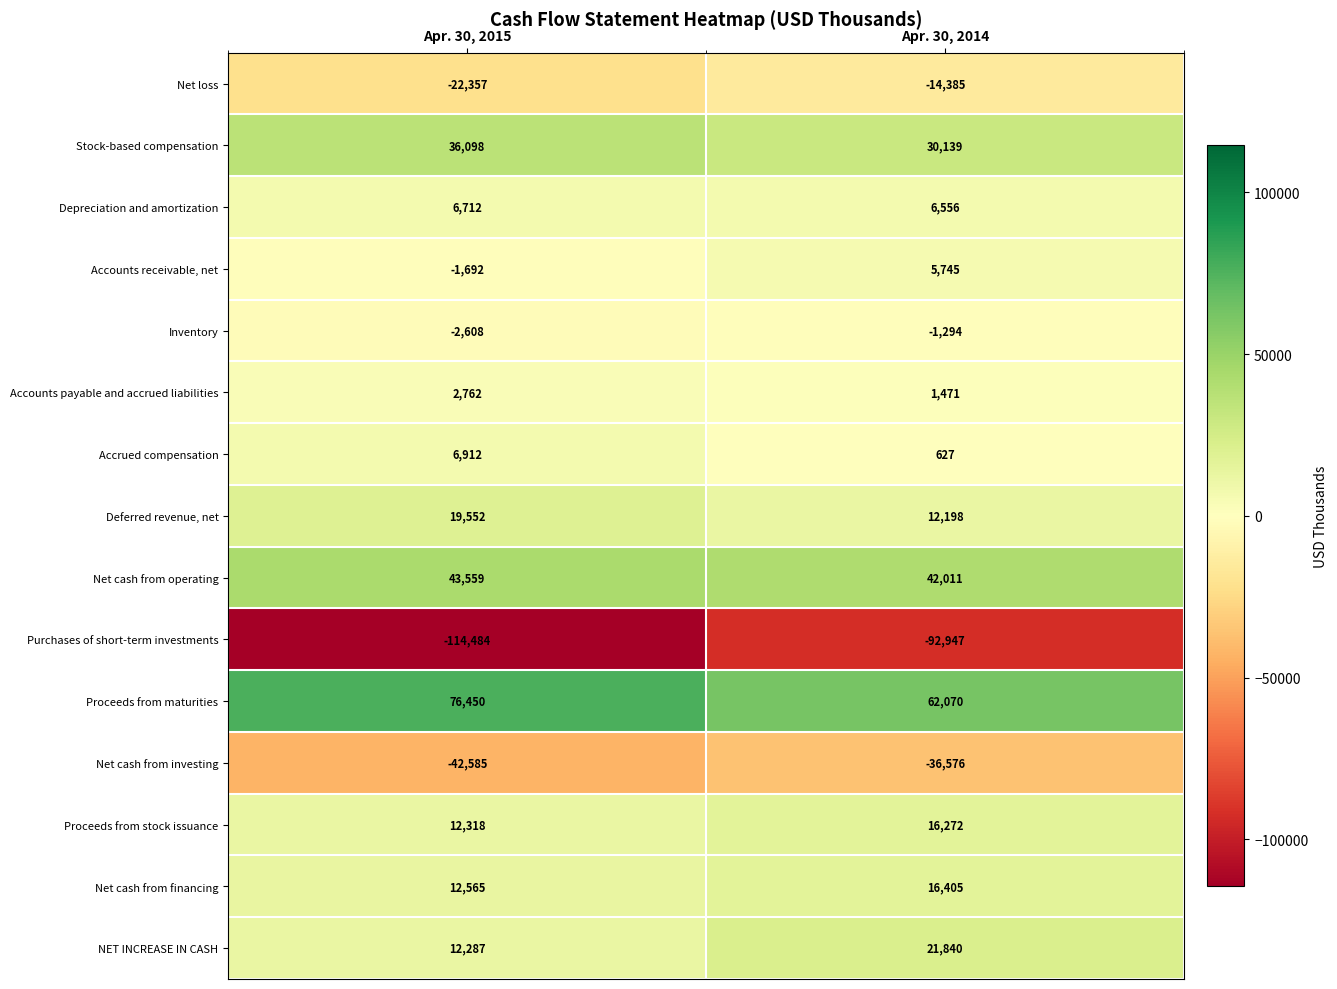

The value of Stock-based compensation at Apr. 30, 2014 is 11190. True or false?

False